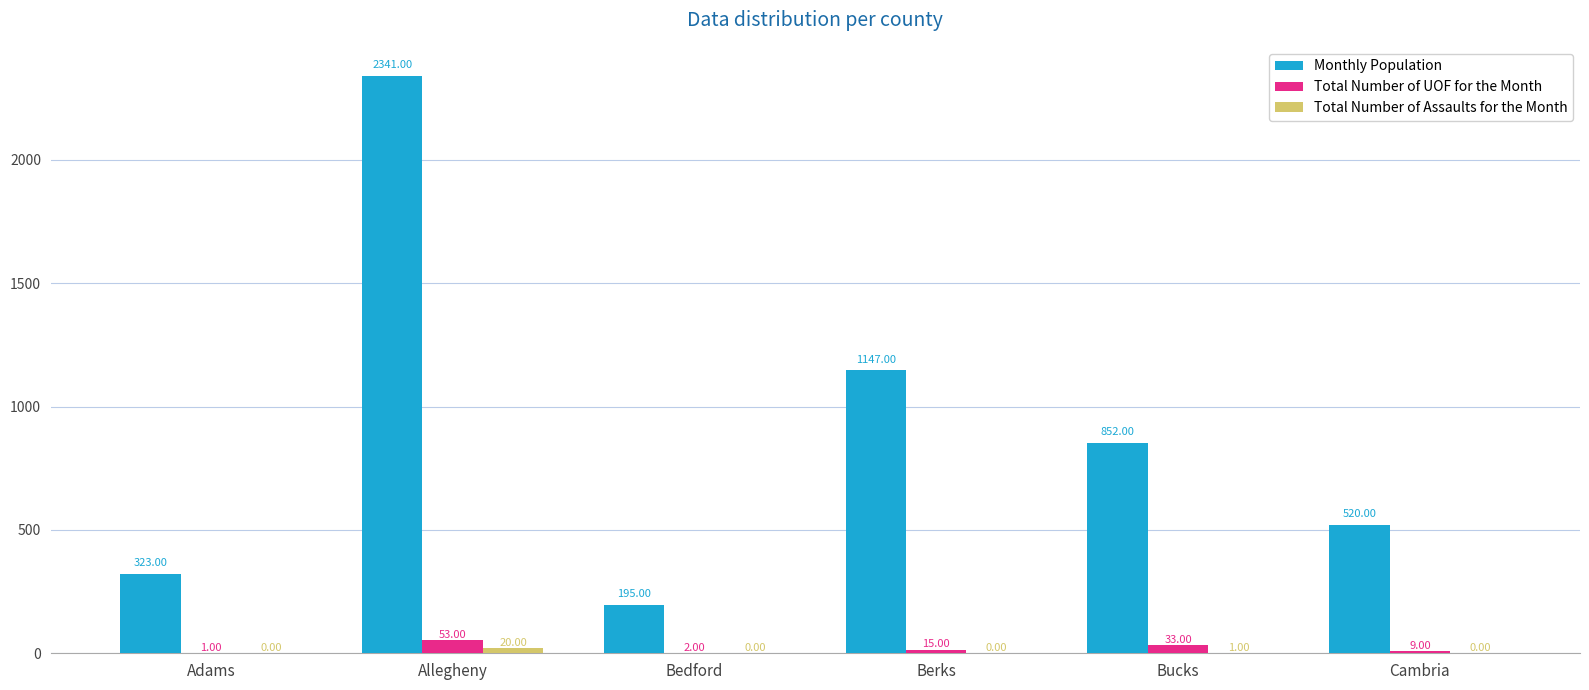

Which series has the largest total across all categories?

Monthly Population